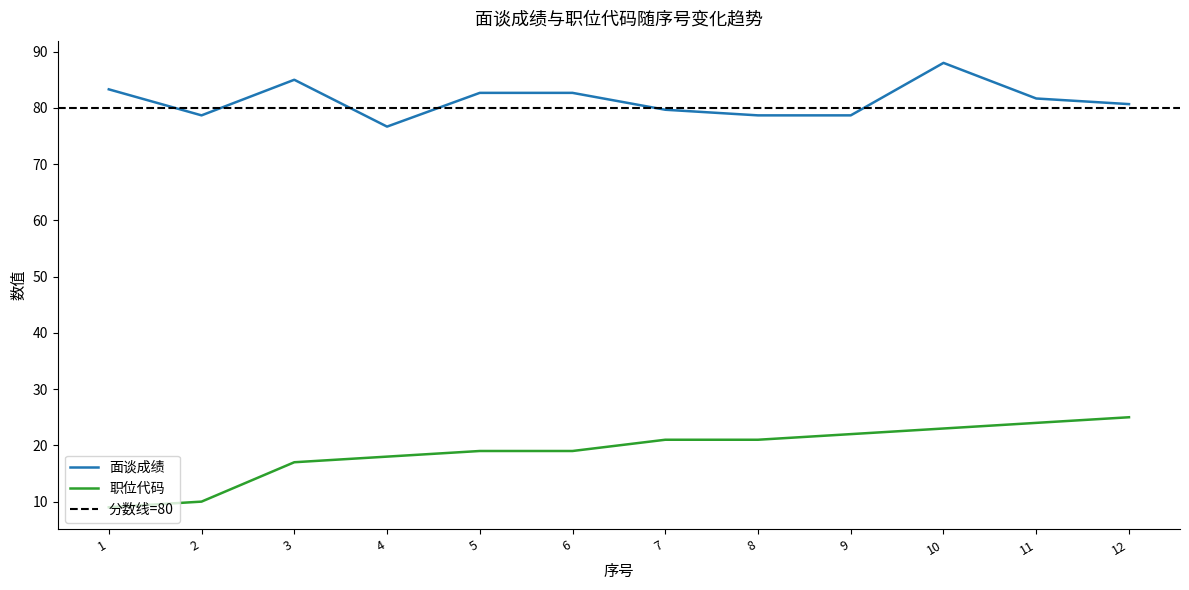

List the labels in order of 面谈成绩 value, smallest first.

4, 2, 8, 9, 7, 12, 11, 5, 6, 1, 3, 10